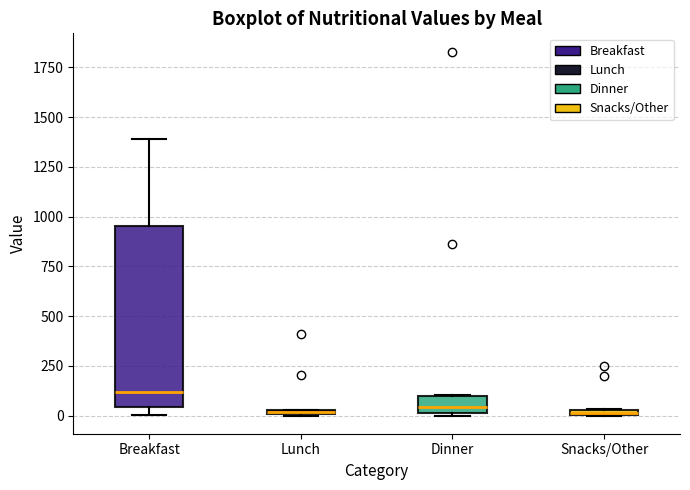

Where is the lower edge of the box for Snacks/Other on the y-axis? The values are not printed on the chart, so give them approximately, as read against the axis.

0